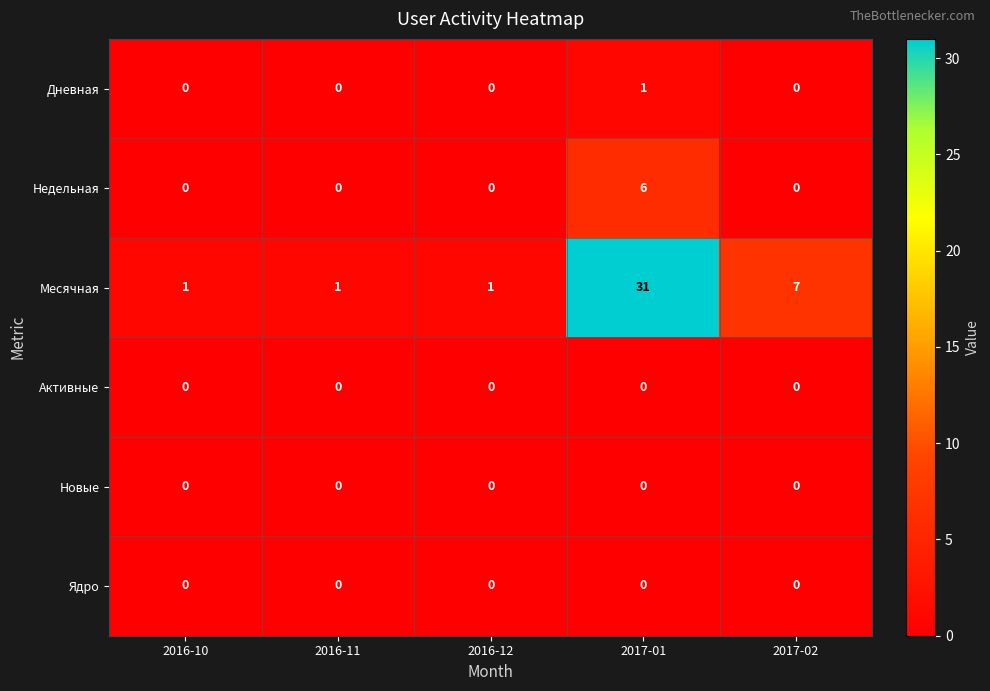

Which label corresponds to the largest value in the chart?

2017-01